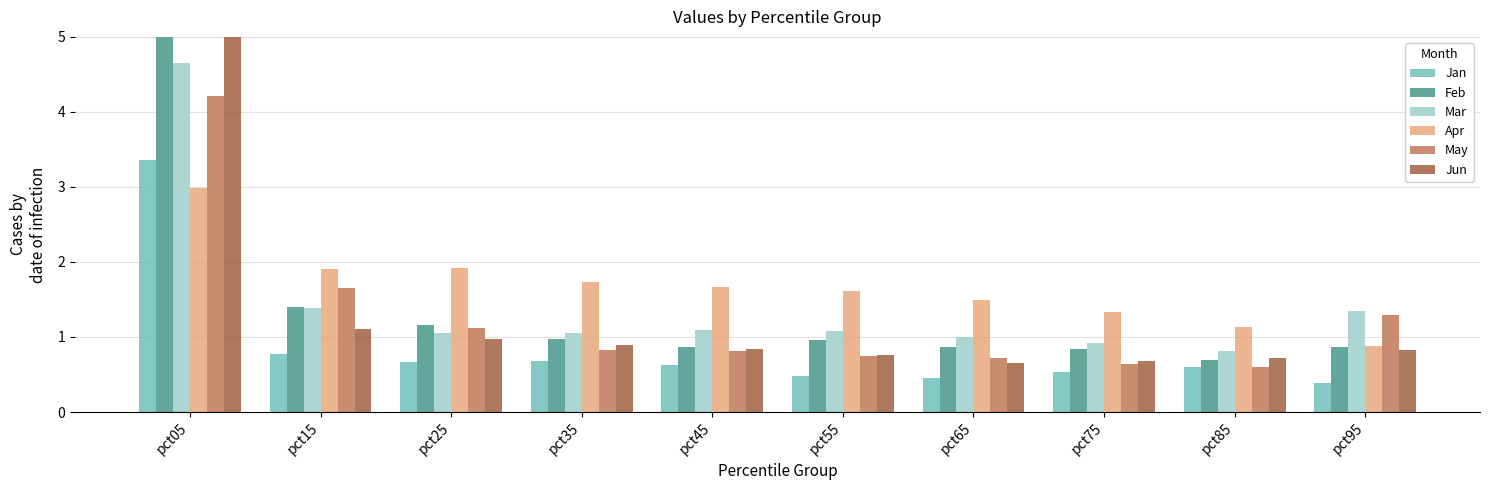

At which label is Jan closest to 1?

pct15